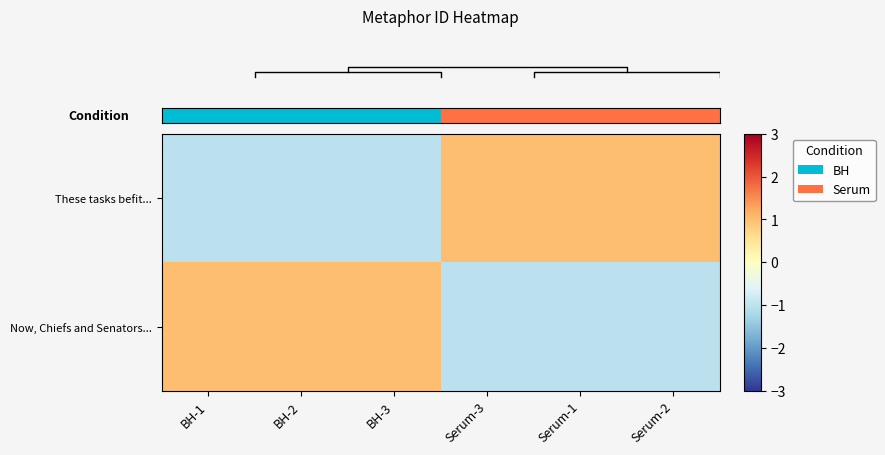

At which category is the sum across all series the highest?

BH-1